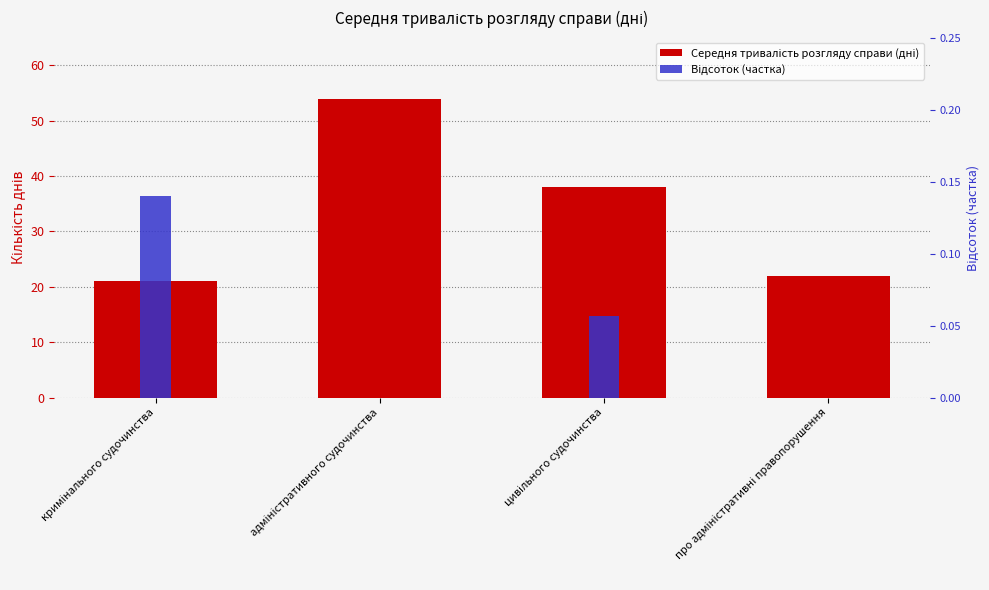

Reading right to left, list all the values displayed in this chart.

Середня тривалість розгляду справи (дні): про адміністративні правопорушення=22.0	цивільного судочинства=38.0	адміністративного судочинства=54.0	кримінального судочинства=21.0
Відсоток (частка): про адміністративні правопорушення=0.0	цивільного судочинства=0.1	адміністративного судочинства=0.0	кримінального судочинства=0.1